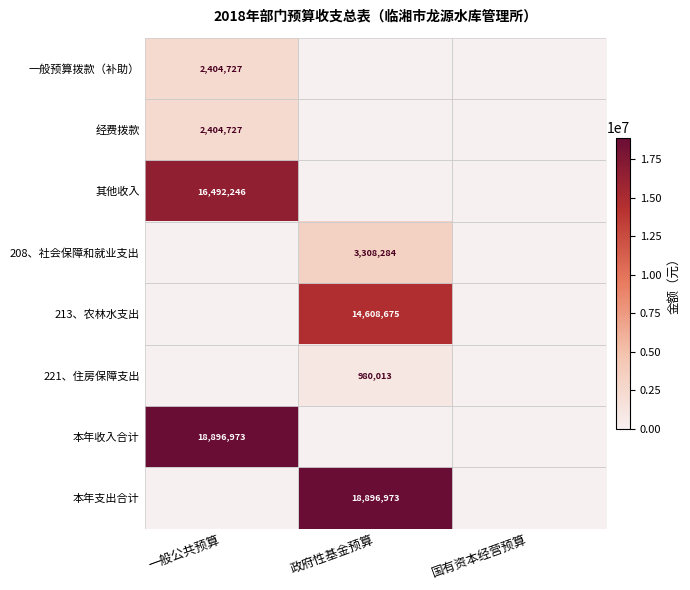

Is it true that 208、社会保障和就业支出 equals 2027560 at 政府性基金预算?

False